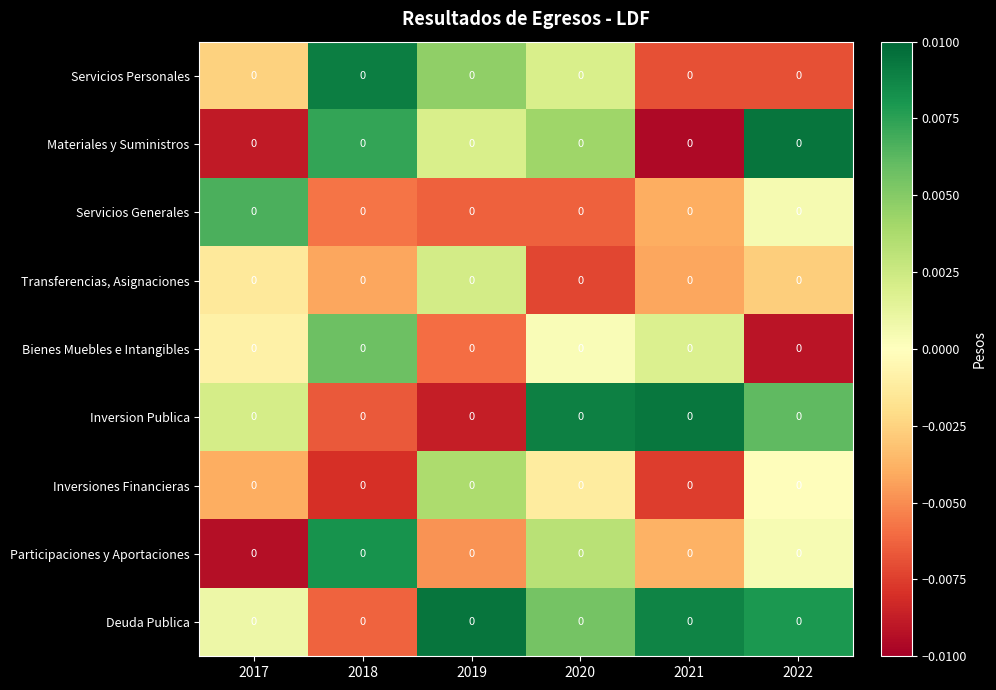

At which category is the sum across all series the highest?

2020